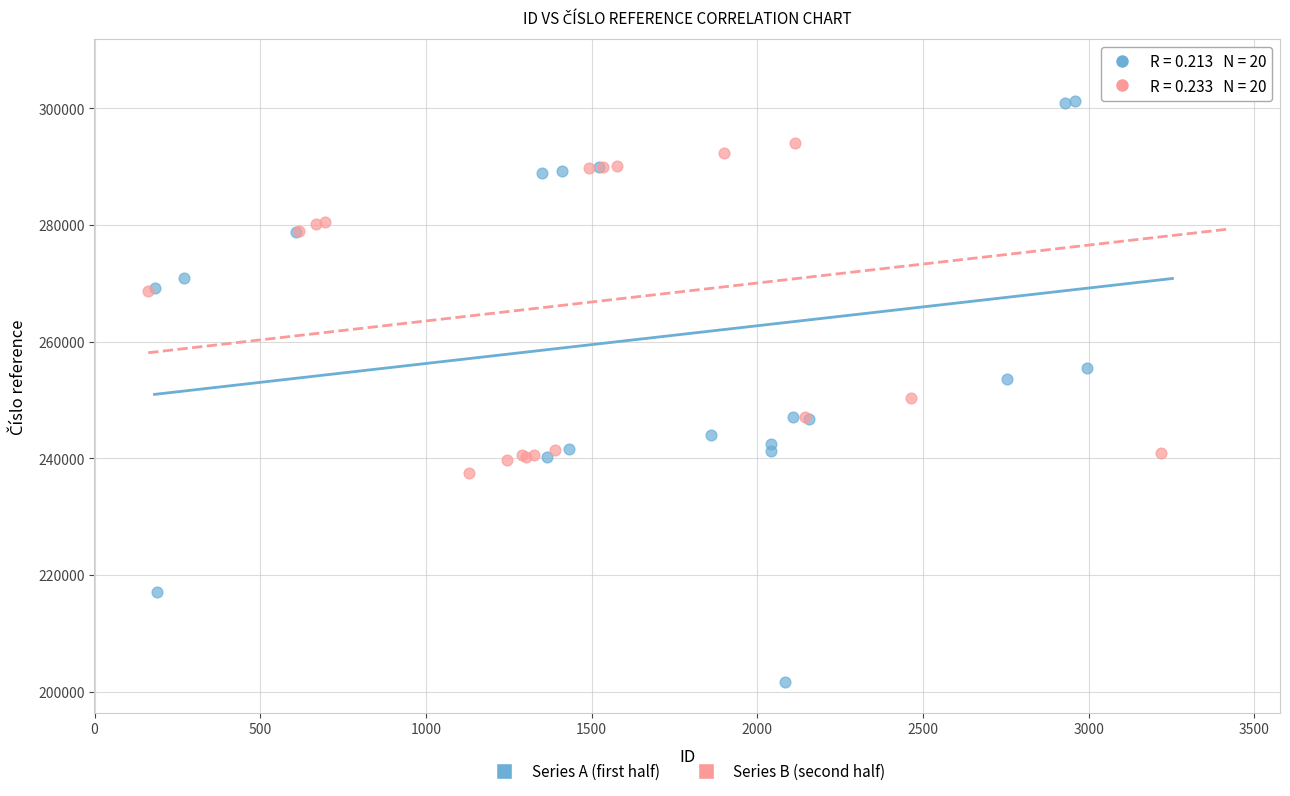

Which series has the largest Y range (max minus min)?

Series A (first half)